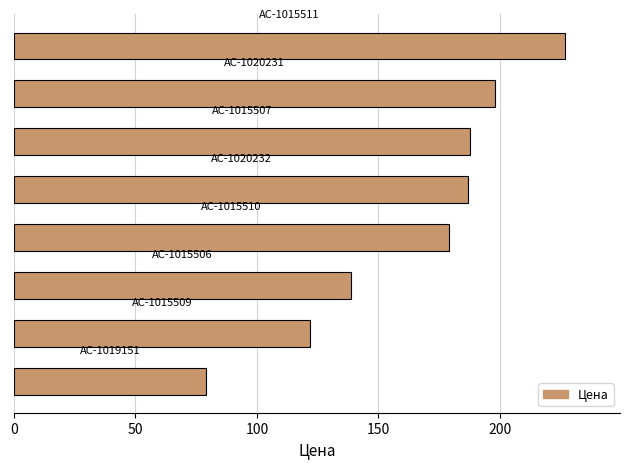

What is the minimum value shown in the chart?

79.0